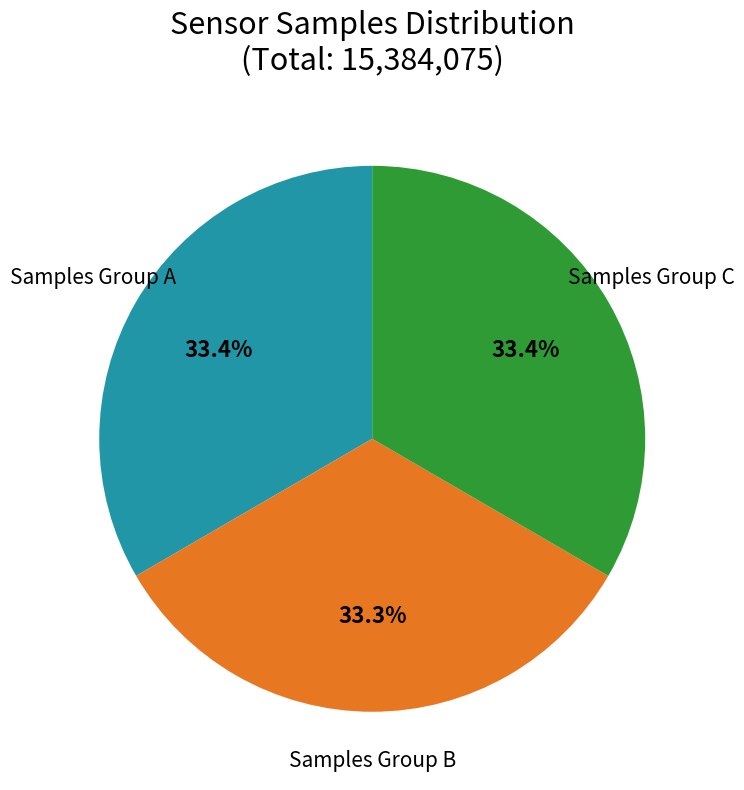

How much of the chart is everything except Samples Group A?

66.6%